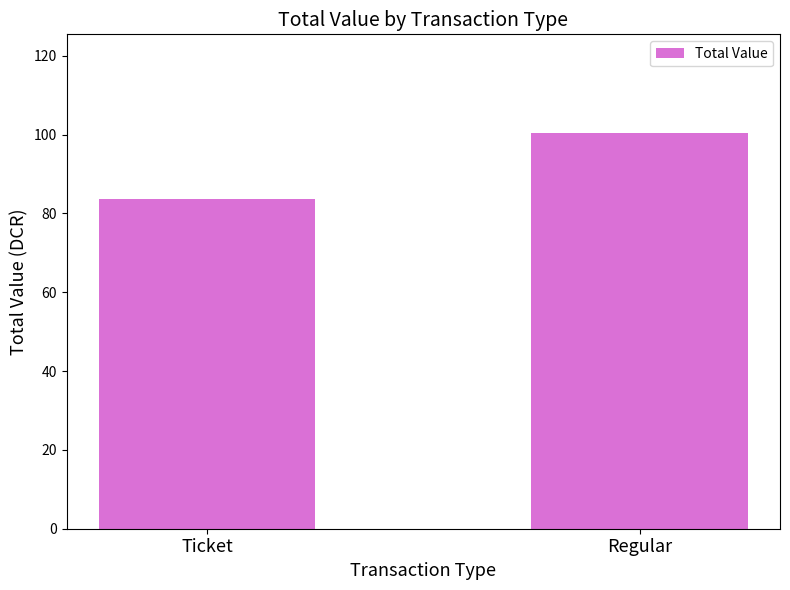

How many data points are less than 100?

1